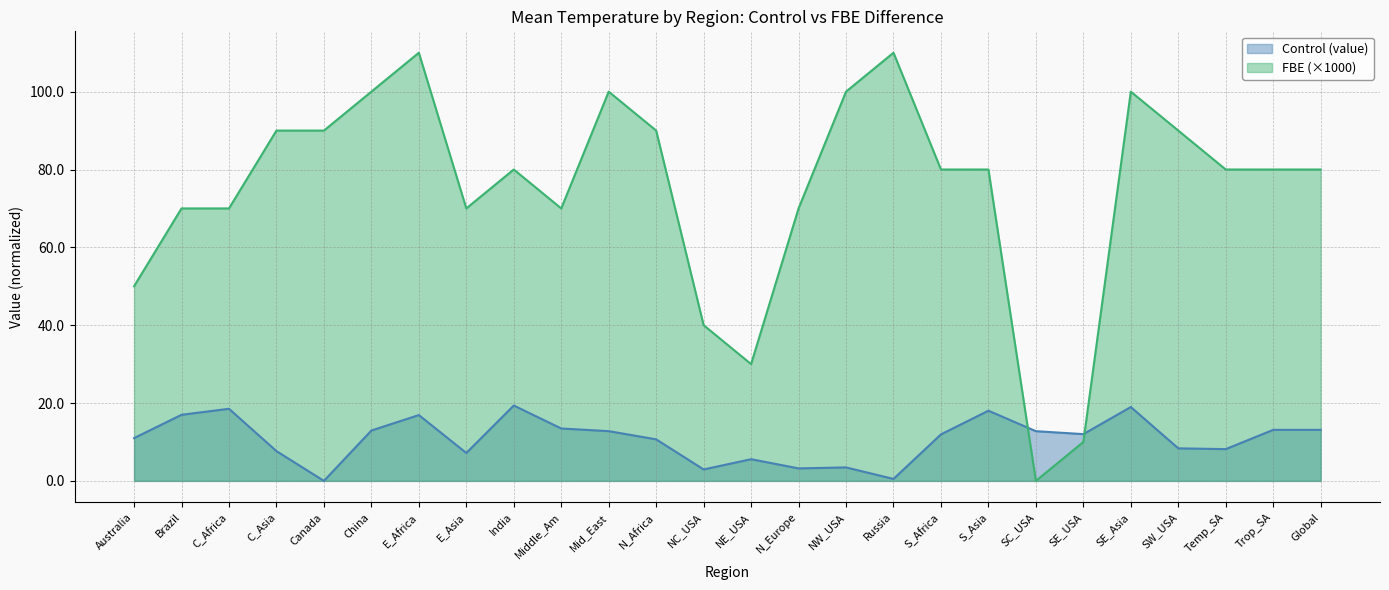

How many categories are shown in the chart?

26